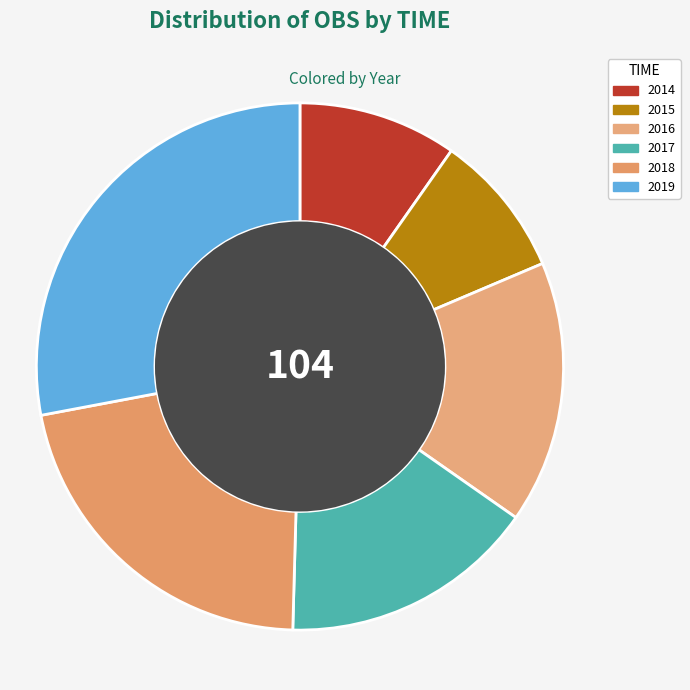

To the nearest percent, what is the combined percentage of 2016 and 2017?

32%